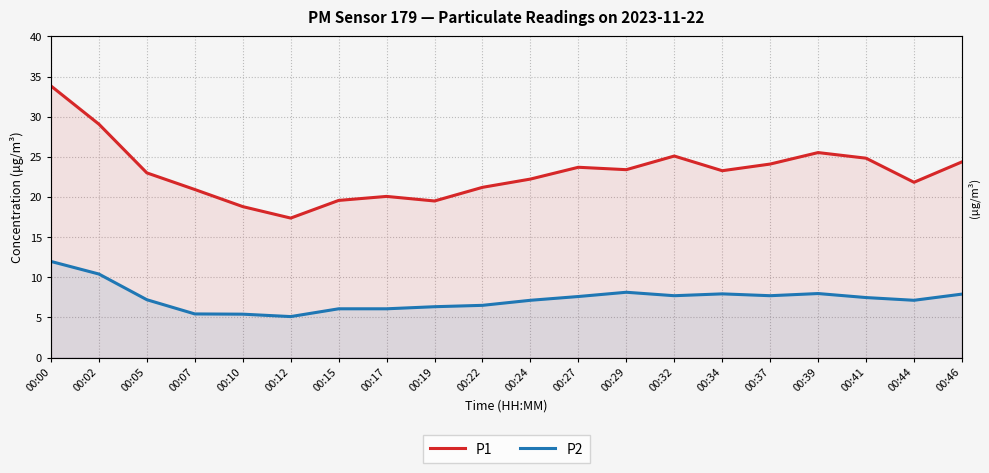

List the series in order of their peak value, lowest first.

P2, P1